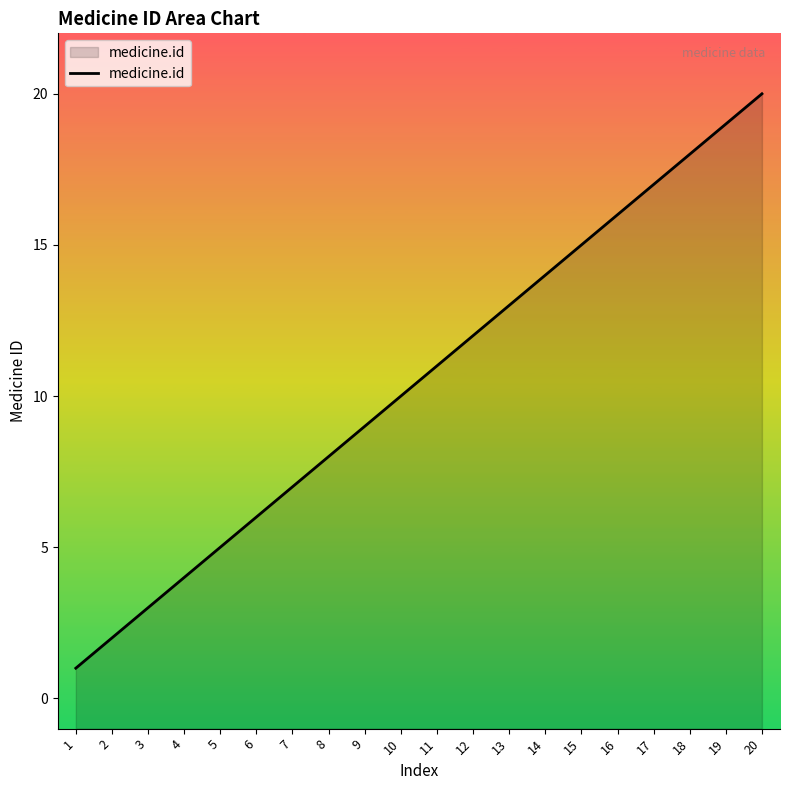

At which label is the value closest to 10?

10